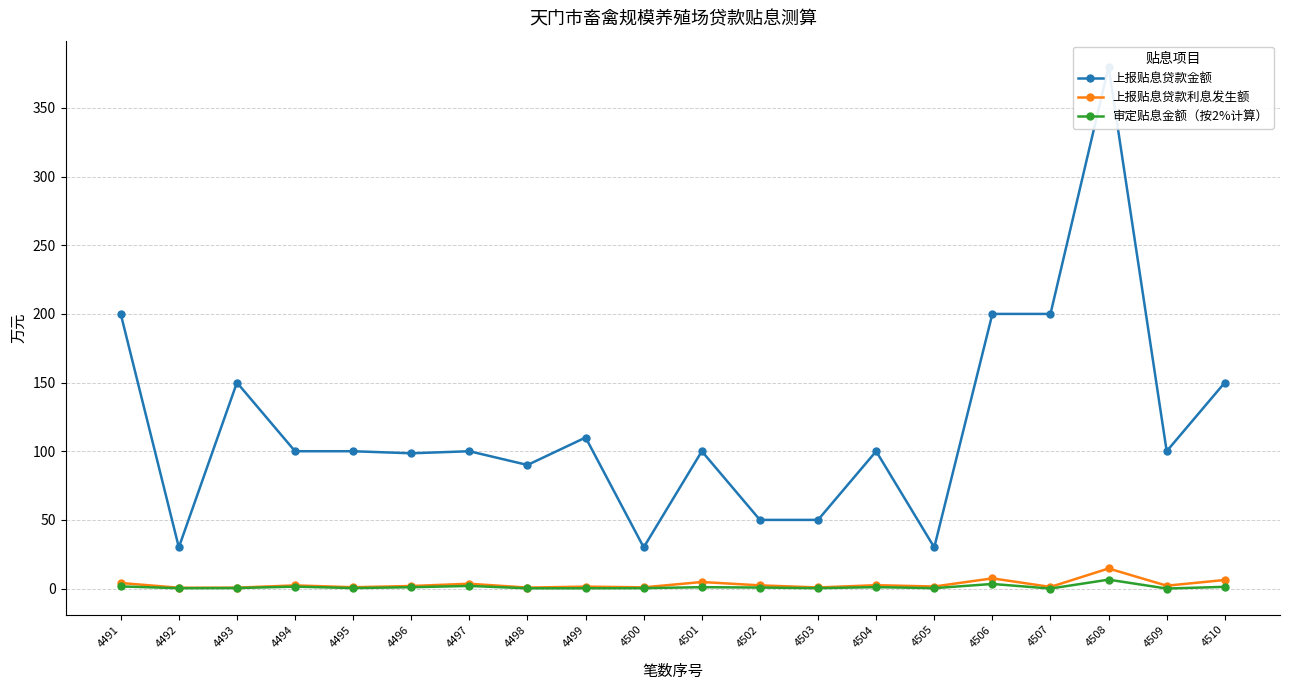

At which label does 审定贴息金额（按2%计算） reach its peak?

4508